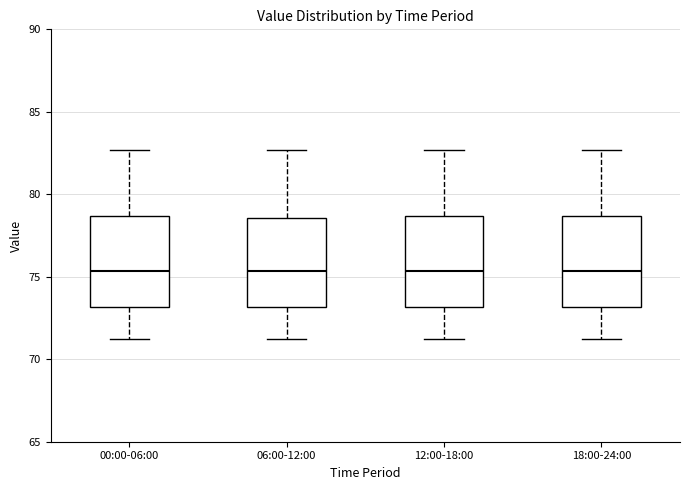

Reading left to right, transcribe this box plot: for each box, give where its median line is, the range the box spans, and where its two whiskers end, as read against the y-axis. The values are not printed on the chart, so give them approximately, as read against the axis.

00:00-06:00: median 75.5, box 73.0 to 78.5, whiskers 71.0 to 82.5
06:00-12:00: median 75.5, box 73.0 to 78.5, whiskers 71.0 to 82.5
12:00-18:00: median 75.5, box 73.0 to 78.5, whiskers 71.0 to 82.5
18:00-24:00: median 75.5, box 73.0 to 78.5, whiskers 71.0 to 82.5